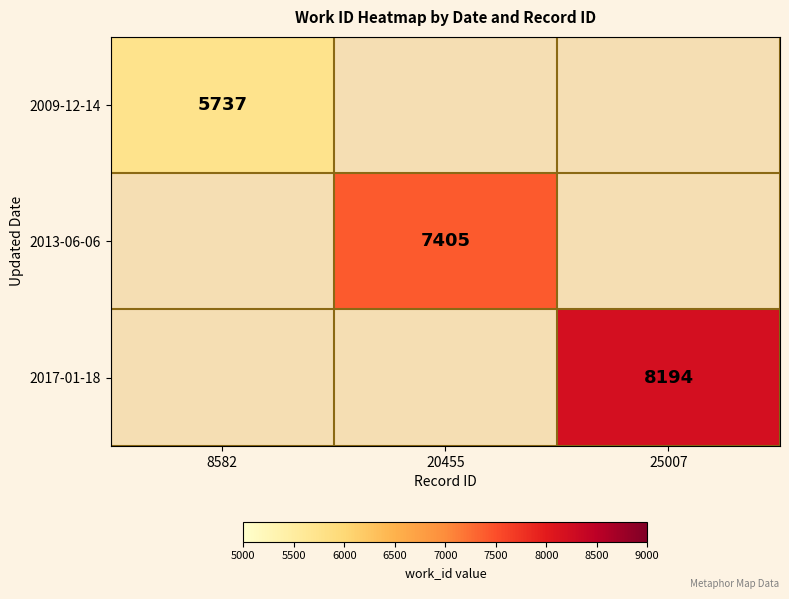

True or false: 2013-06-06 has a value of 11597 at 20455.

False